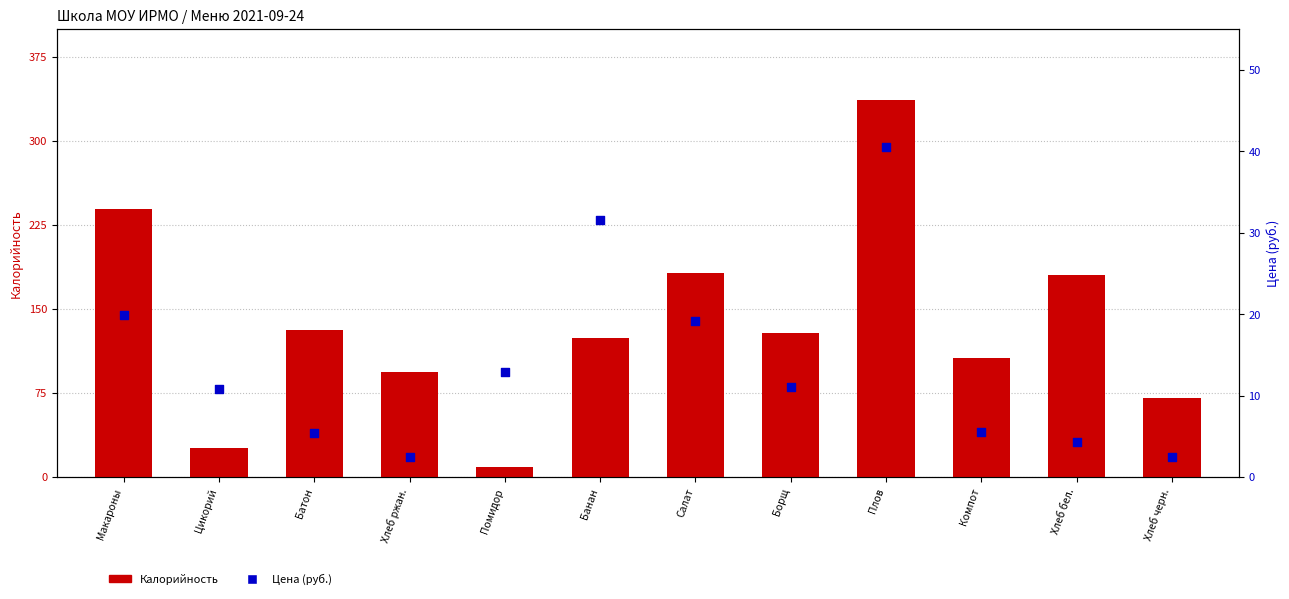

Which series reaches the maximum Y coordinate?

Калорийность